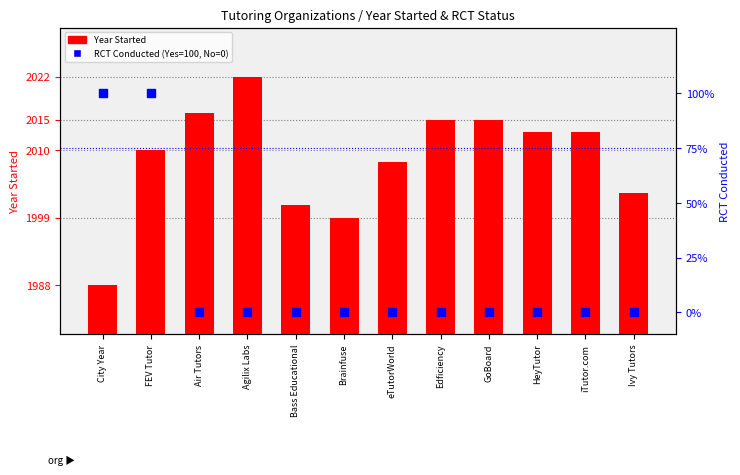

What are all the series names shown in the legend?

Year Started, RCT Conducted (%)